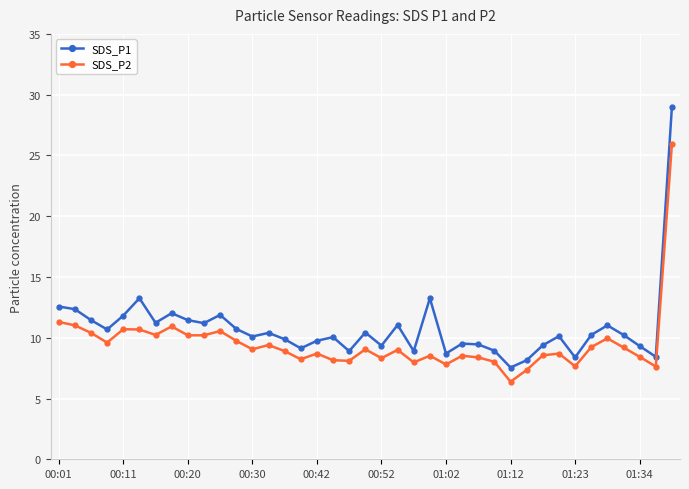

What is the difference between the second highest and second lowest values in the SDS_P1 series?

5.1